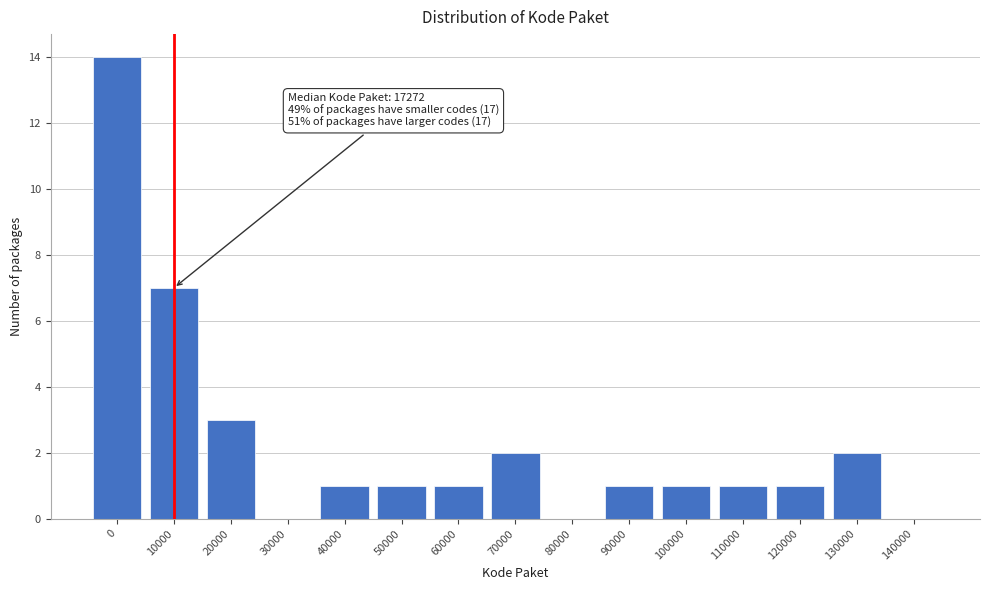

Reading left to right, what are all the values shown in this chart?

0=14	10000=7	20000=3	30000=0	40000=1	50000=1	60000=1	70000=2	80000=0	90000=1	100000=1	110000=1	120000=1	130000=2	140000=0